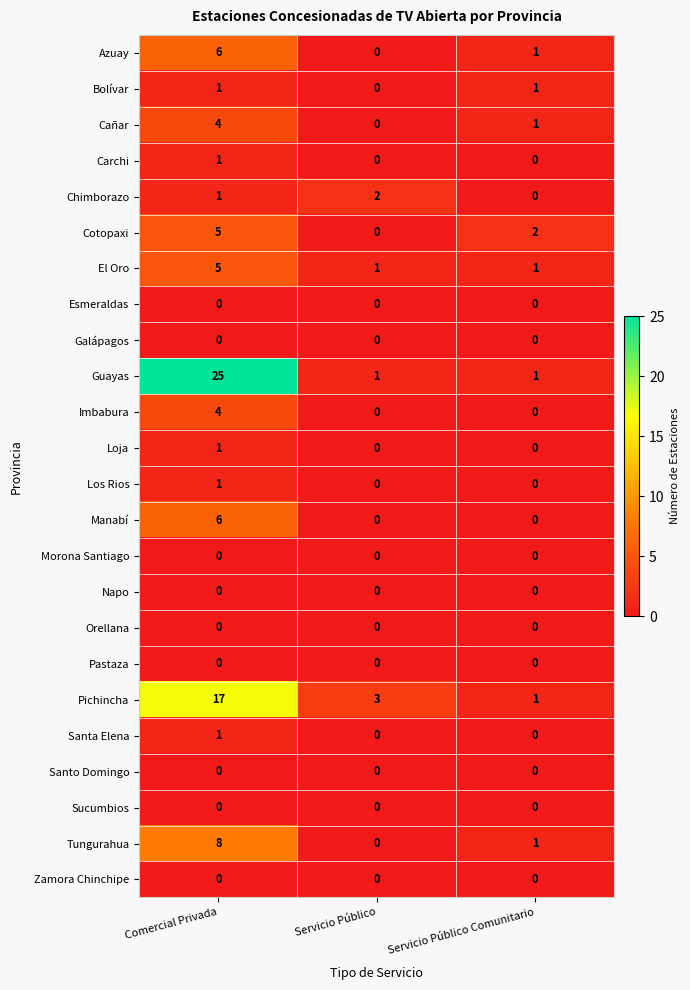

Which series has the largest range (max minus min)?

Guayas